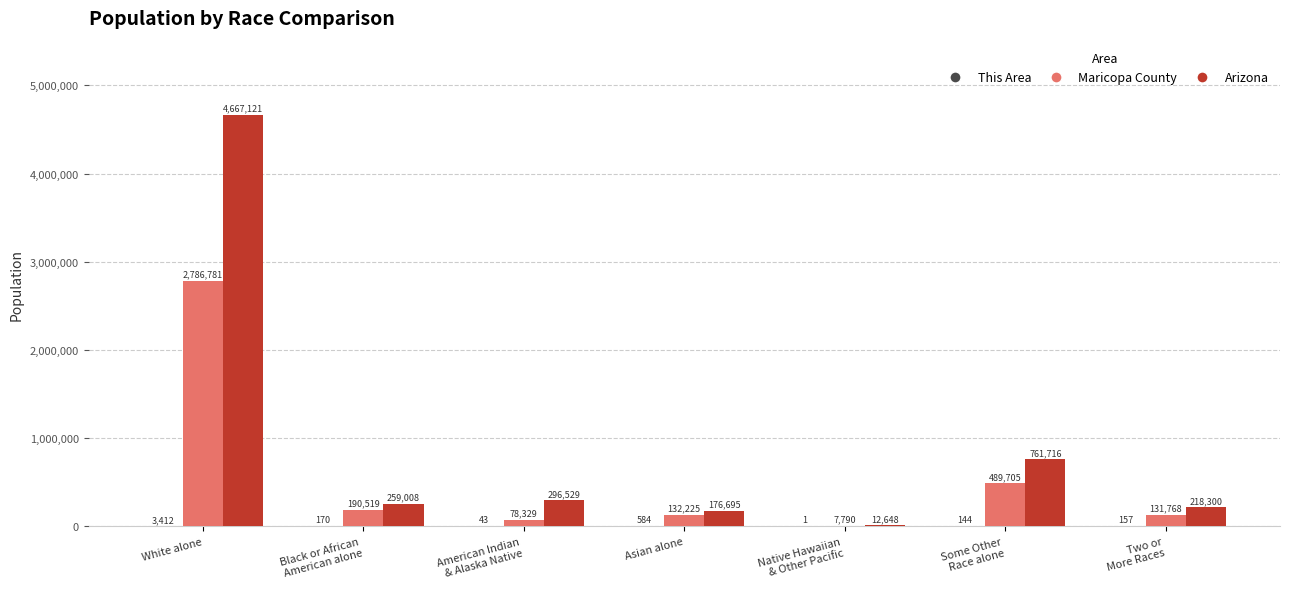

Between White alone and Native Hawaiian
& Other Pacific, which series saw the biggest shift?

Arizona